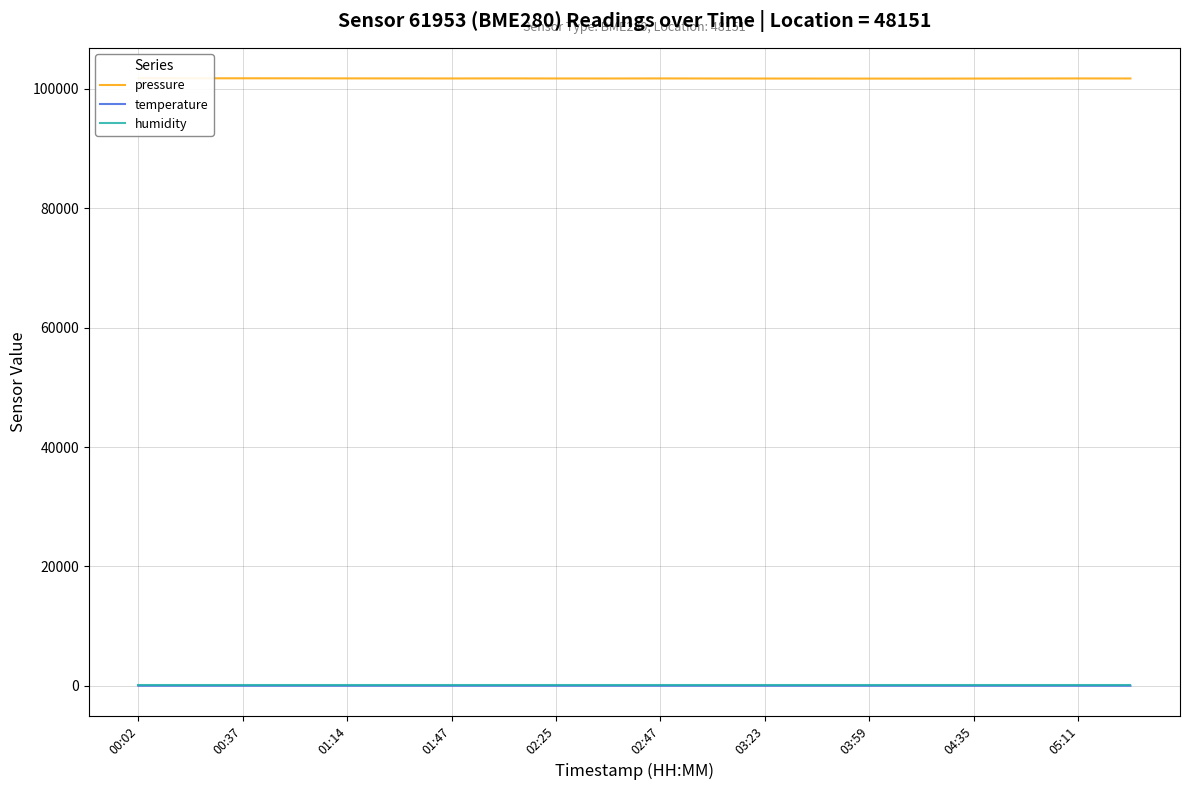

True or false: humidity and temperature intersect in this chart.

False